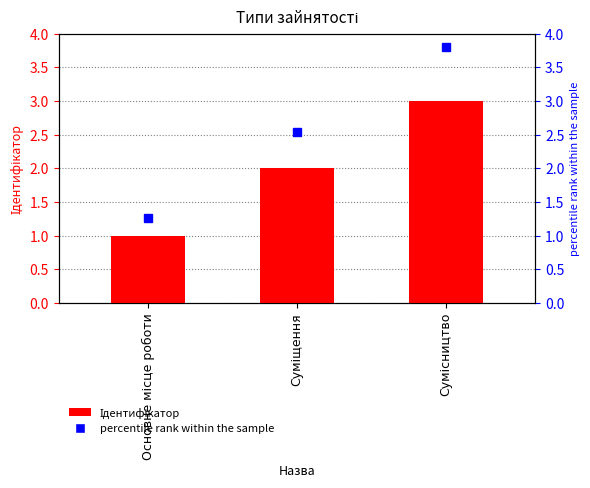

What position from the right is Сумісництво?

1